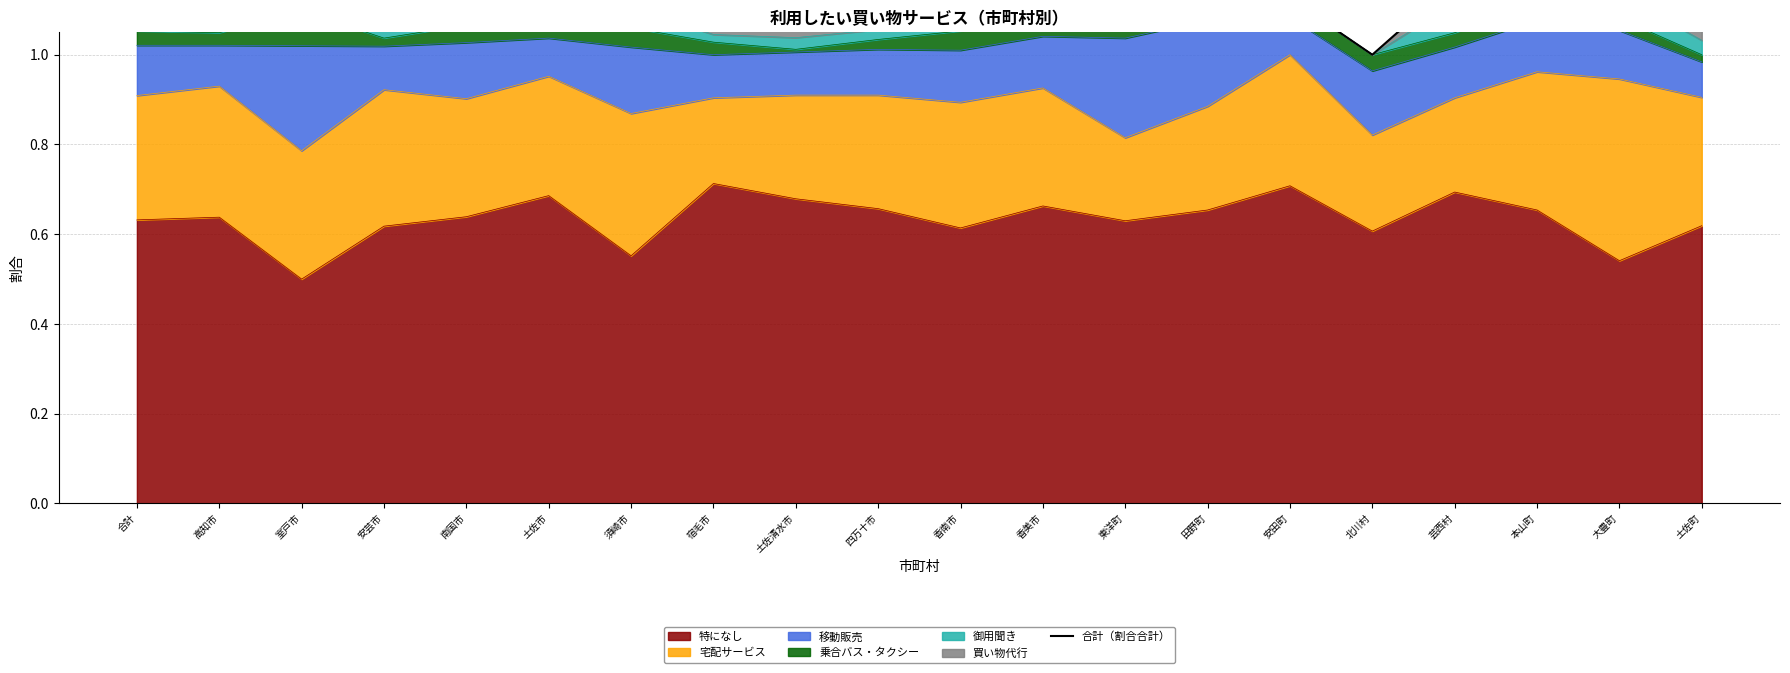

True or false: 特になし has a value of 0.5 at 室戸市.

True